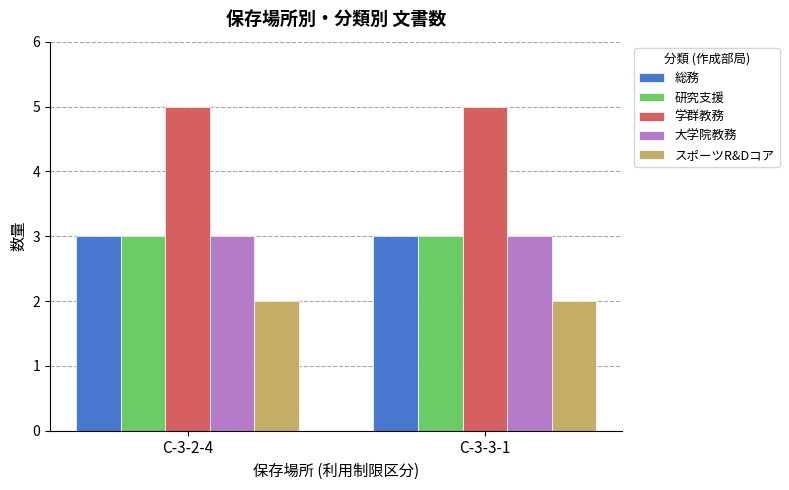

What is the approximate value of スポーツR&Dコア at C-3-3-1?

2